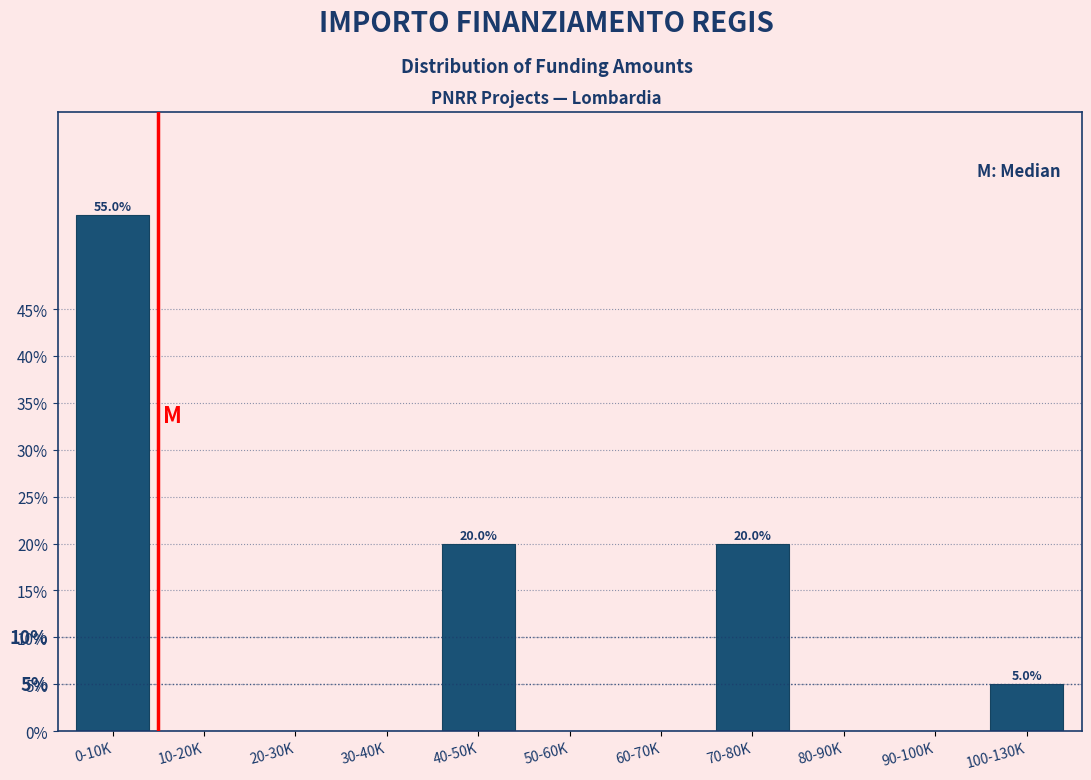

Reading left to right, extract all data points from this chart.

0-10K=55.0	10-20K=0.0	20-30K=0.0	30-40K=0.0	40-50K=20.0	50-60K=0.0	60-70K=0.0	70-80K=20.0	80-90K=0.0	90-100K=0.0	100-130K=5.0